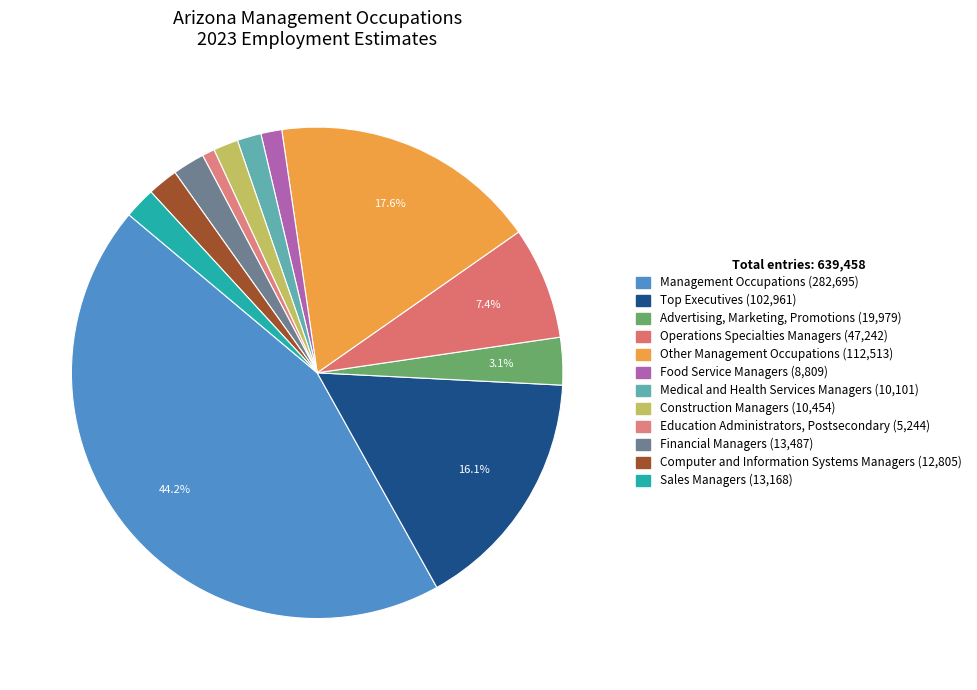

Count the number of slices in the pie.

12